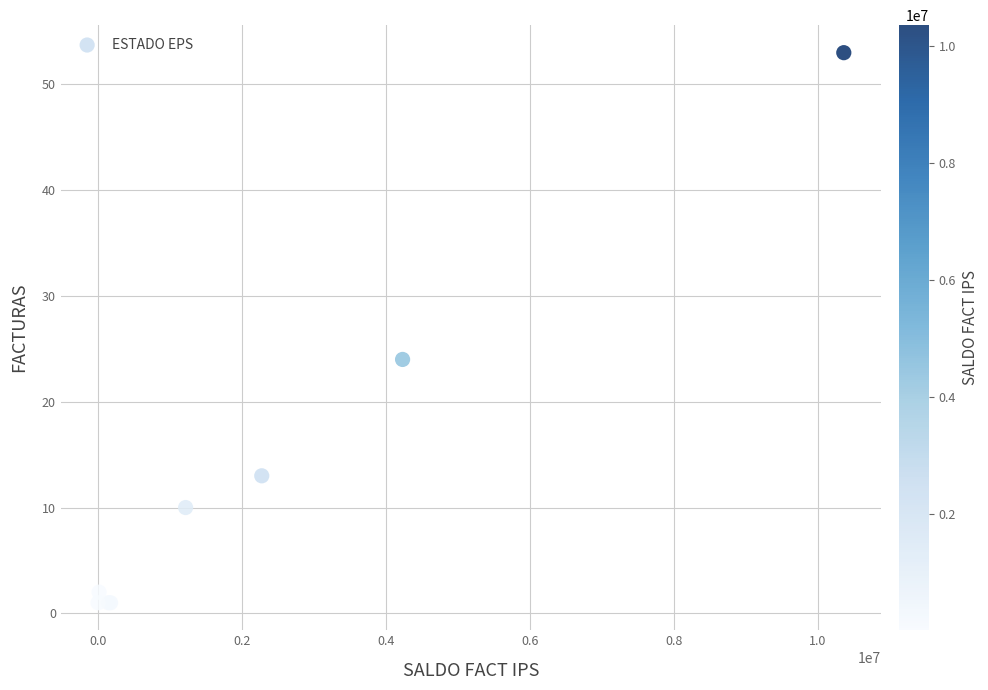

What Y value in the scatter plot is closest to 27?

24